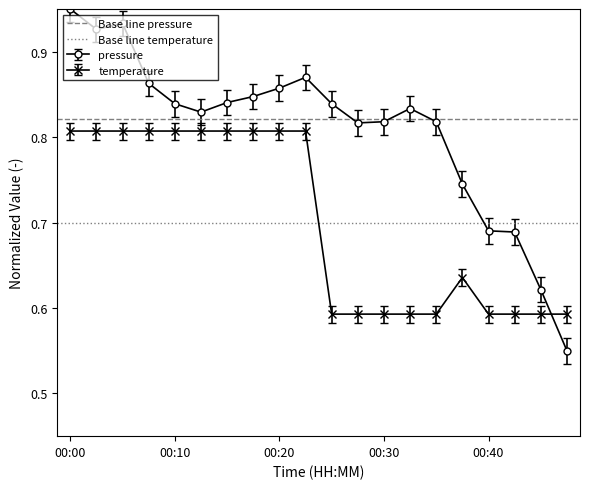

How many temperature values are between 0 and 1?

20